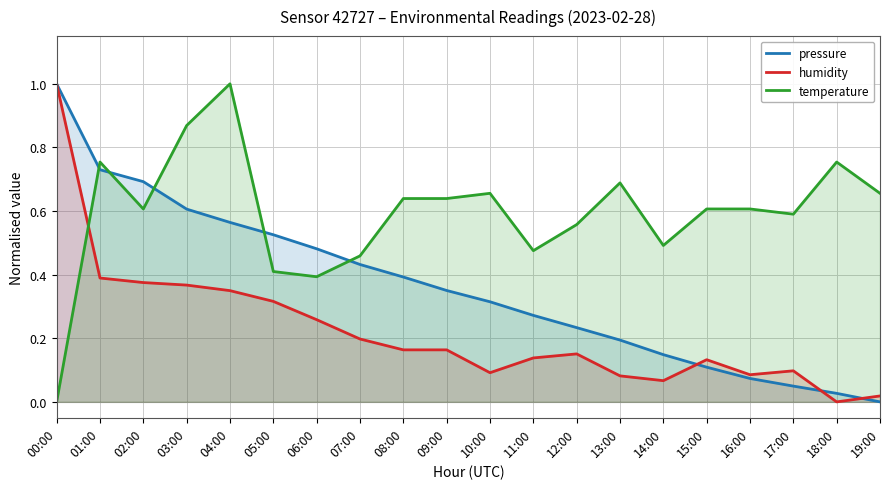

Reading right to left, transcribe all the data shown in this chart.

pressure: 19:00=0.0	18:00=0.0	17:00=0.0	16:00=0.1	15:00=0.1	14:00=0.1	13:00=0.2	12:00=0.2	11:00=0.3	10:00=0.3	09:00=0.4	08:00=0.4	07:00=0.4	06:00=0.5	05:00=0.5	04:00=0.6	03:00=0.6	02:00=0.7	01:00=0.7	00:00=1.0
humidity: 19:00=0.0	18:00=0.0	17:00=0.1	16:00=0.1	15:00=0.1	14:00=0.1	13:00=0.1	12:00=0.2	11:00=0.1	10:00=0.1	09:00=0.2	08:00=0.2	07:00=0.2	06:00=0.3	05:00=0.3	04:00=0.3	03:00=0.4	02:00=0.4	01:00=0.4	00:00=1.0
temperature: 19:00=0.7	18:00=0.8	17:00=0.6	16:00=0.6	15:00=0.6	14:00=0.5	13:00=0.7	12:00=0.6	11:00=0.5	10:00=0.7	09:00=0.6	08:00=0.6	07:00=0.5	06:00=0.4	05:00=0.4	04:00=1.0	03:00=0.9	02:00=0.6	01:00=0.8	00:00=0.0